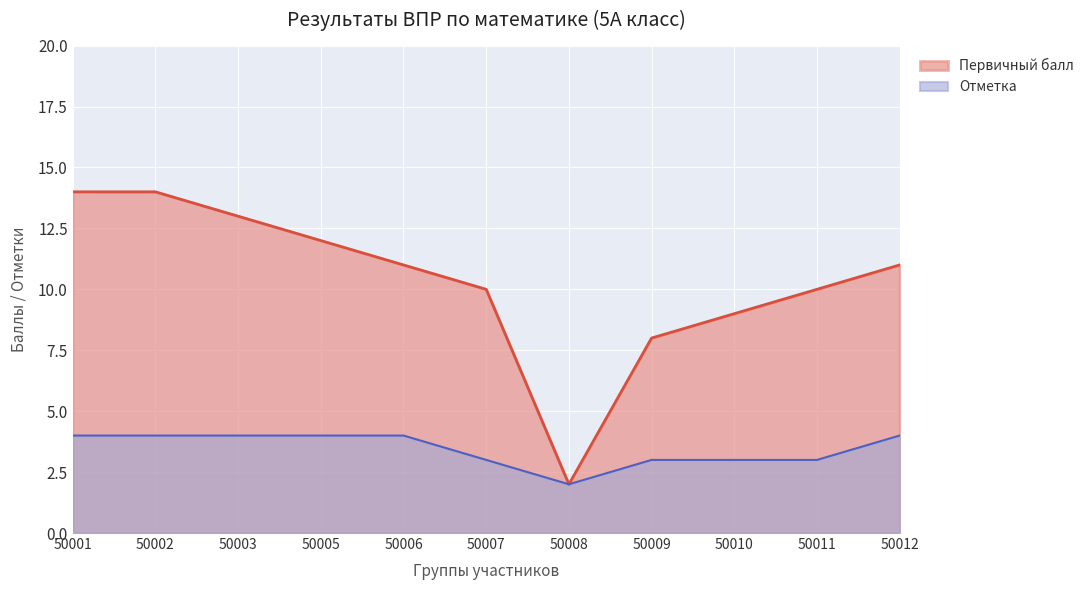

Which series changed the most between 50008 and 50012?

Первичный балл